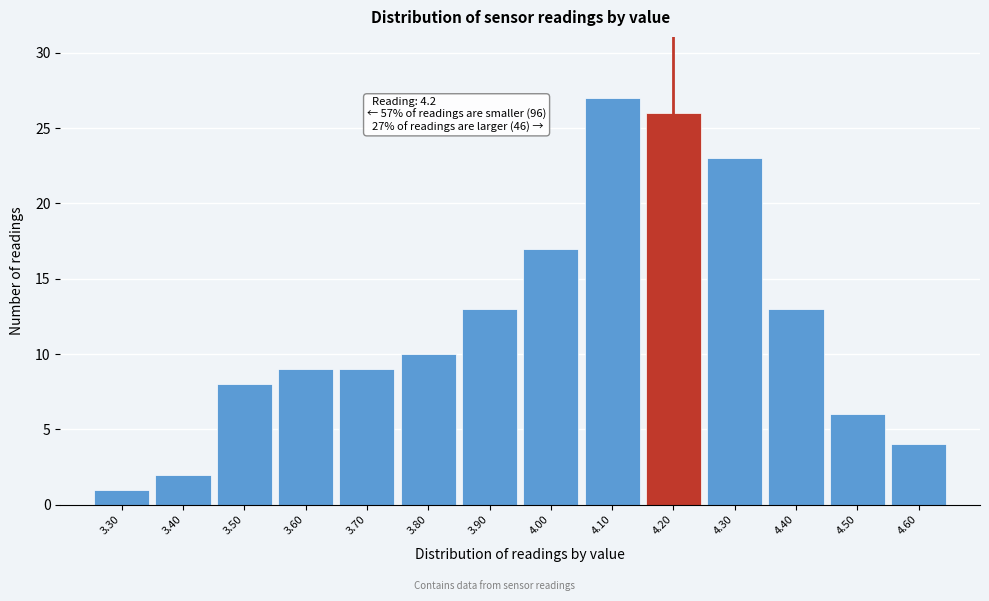

Which range on the x-axis has the tallest bar?

4.05 to 4.15